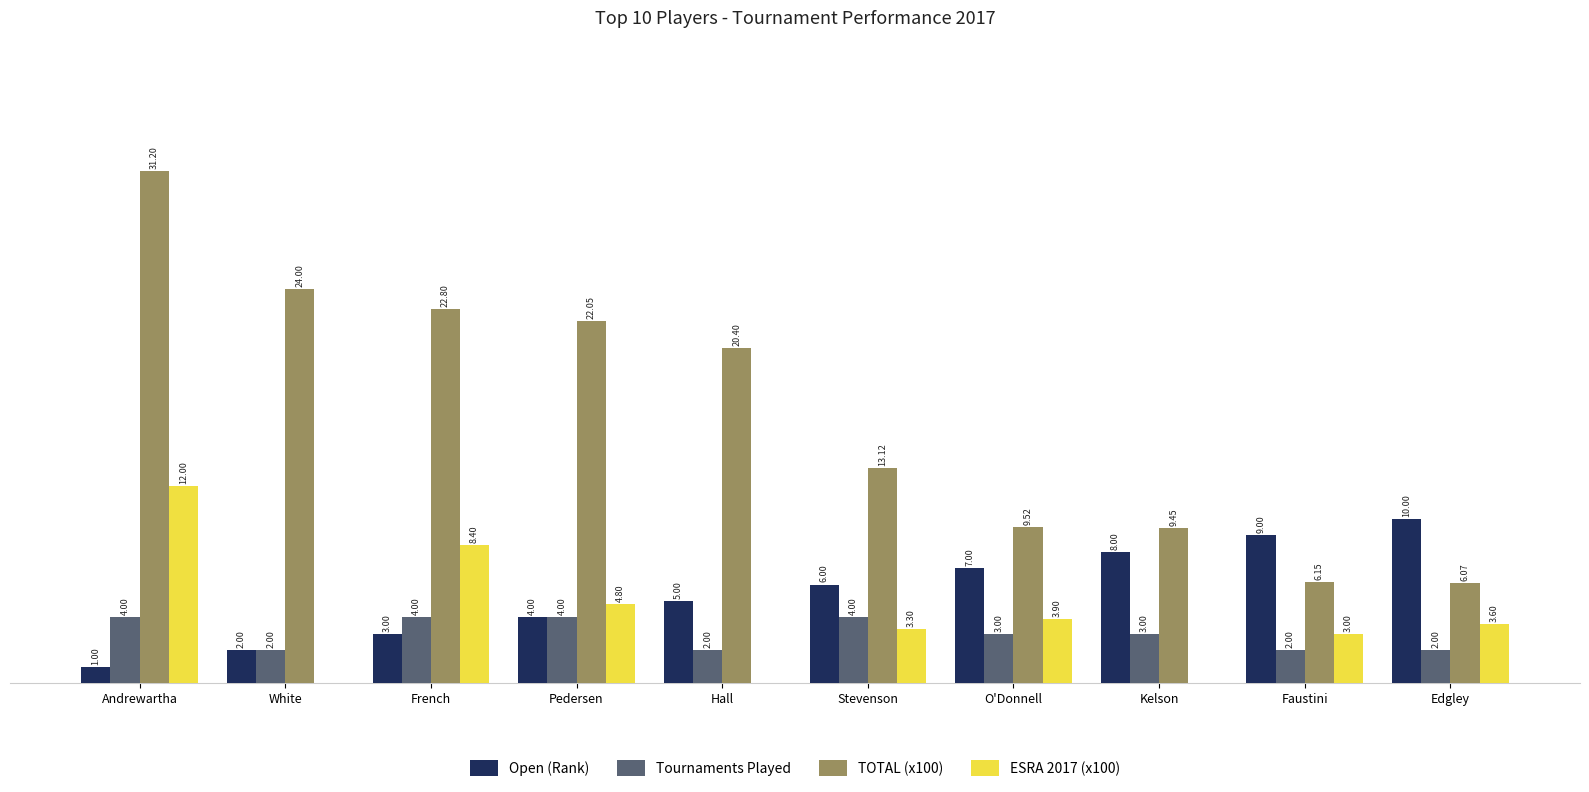

Which series has the largest total across all categories?

TOTAL (x100)